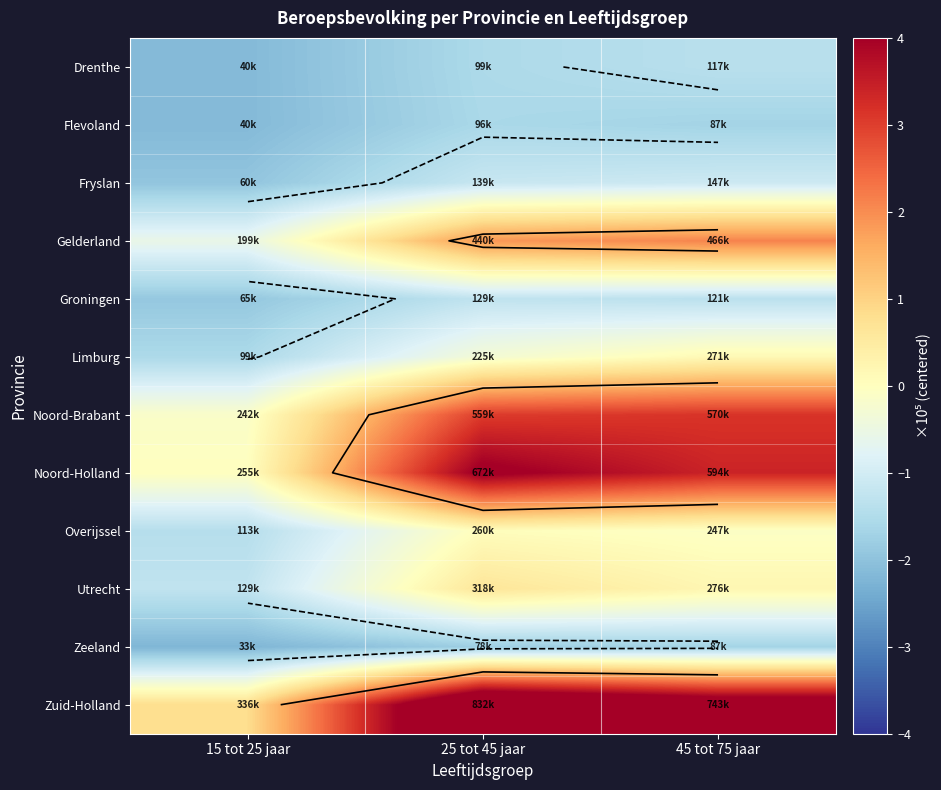

Between 45 tot 75 jaar and 15 tot 25 jaar, which is larger?

45 tot 75 jaar